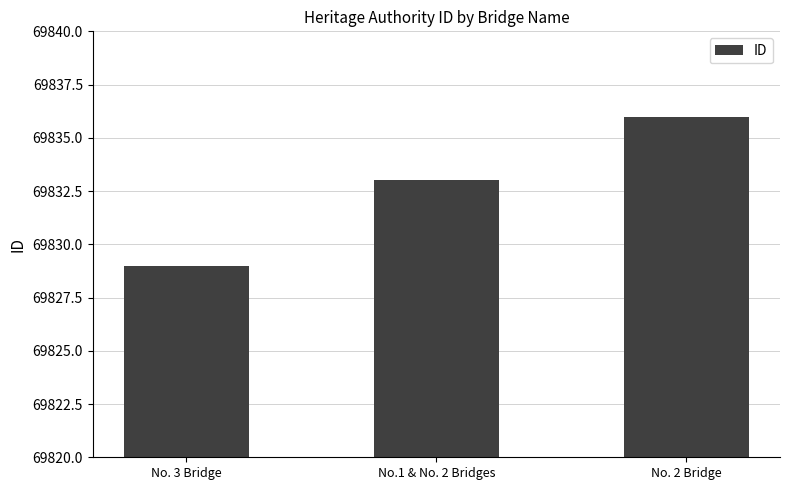

How many data points are less than 69833?

1